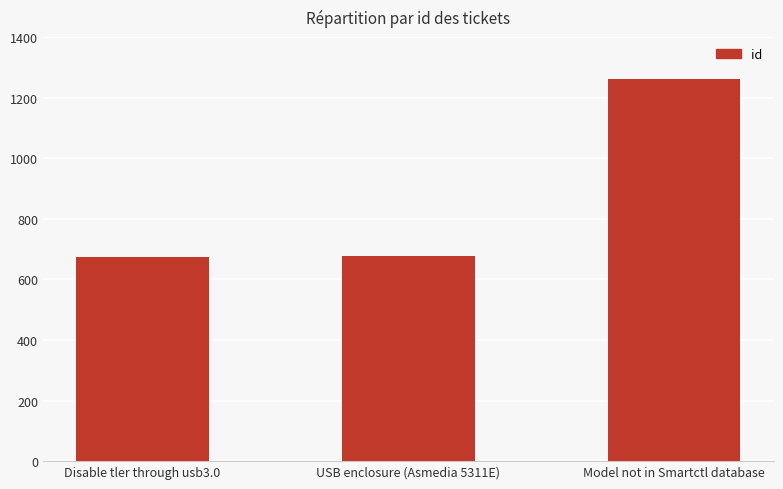

What is the ratio of the value at Model not in Smartctl database to the value at USB enclosure (Asmedia 5311E)?

1.9